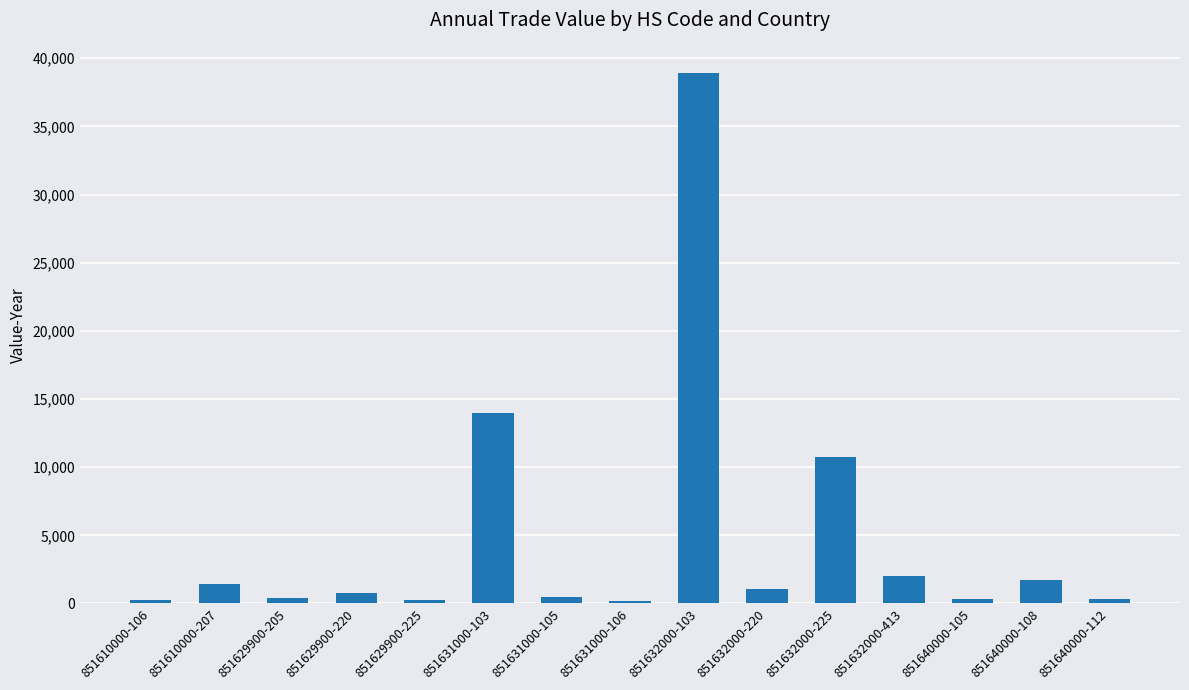

How many categories are shown in the chart?

15